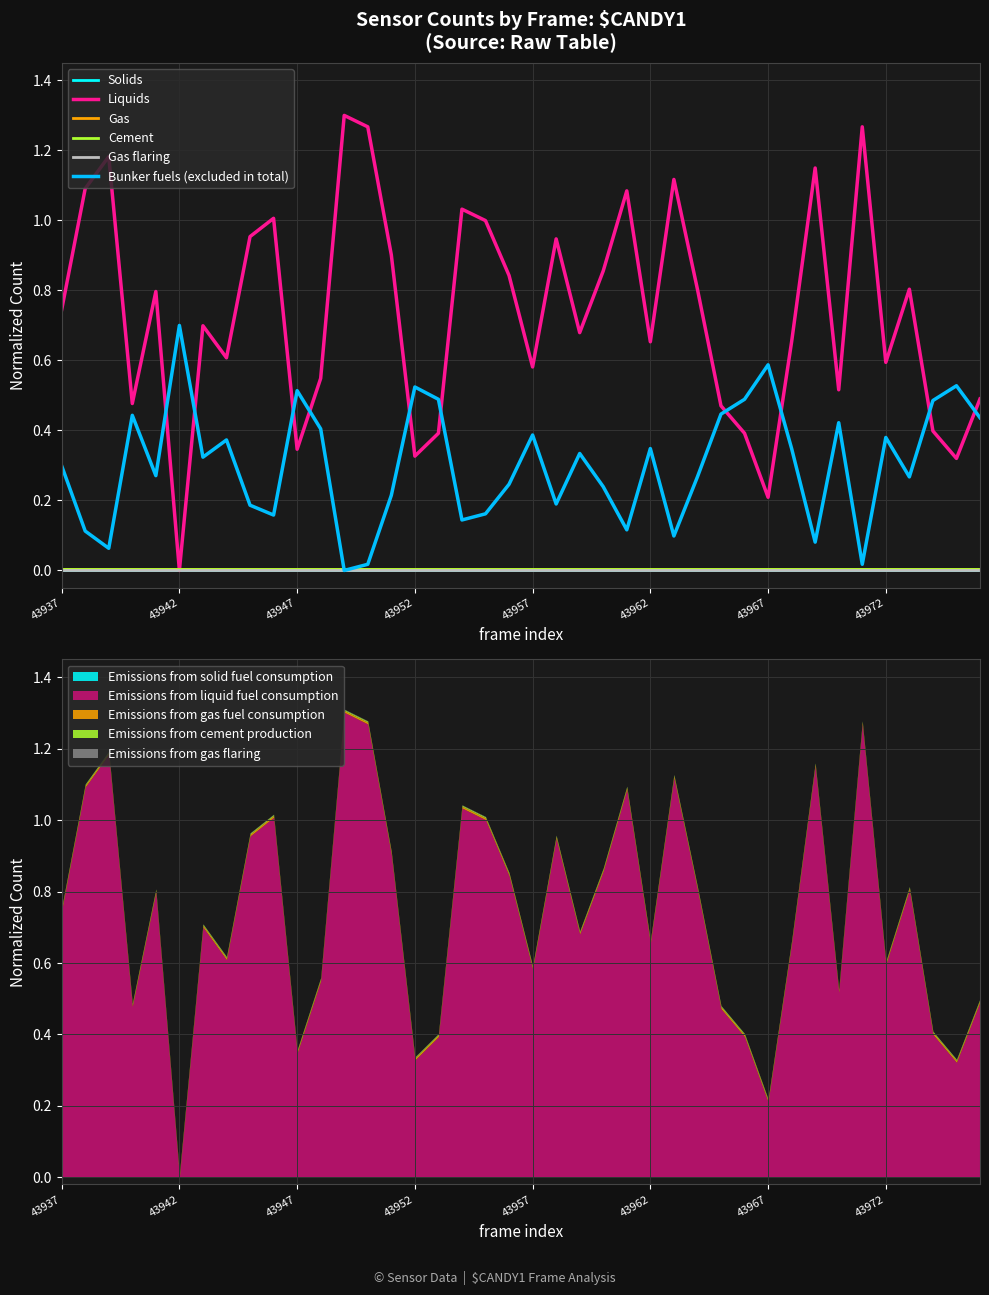

Between 12 and 15, which series saw the biggest shift?

Liquids